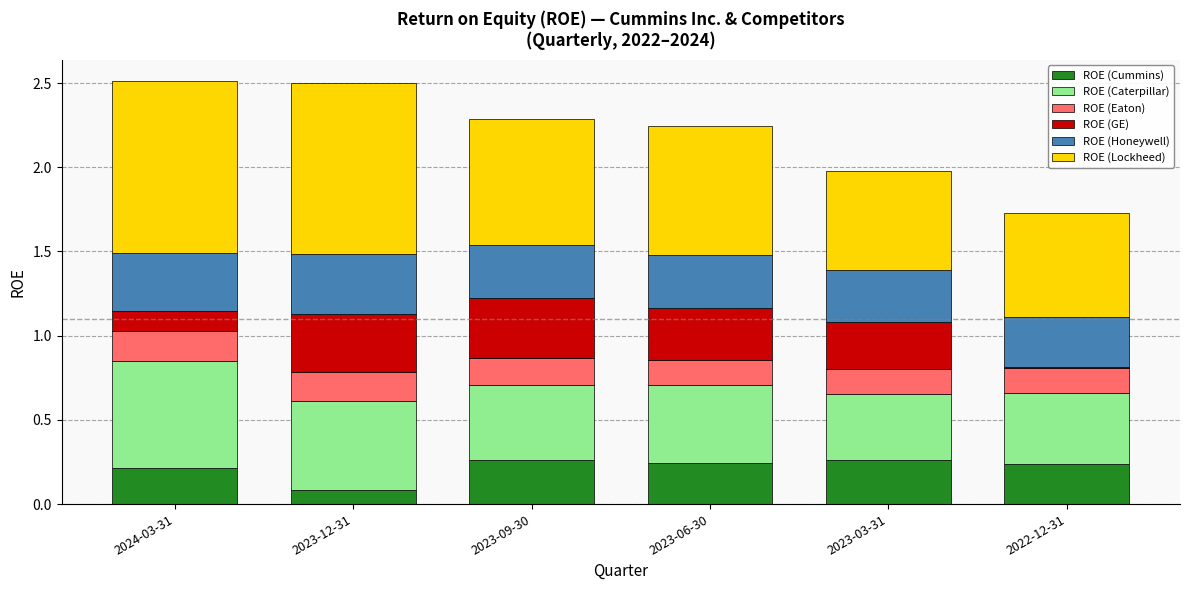

What is the total value across all series at 2023-12-31?

2.5